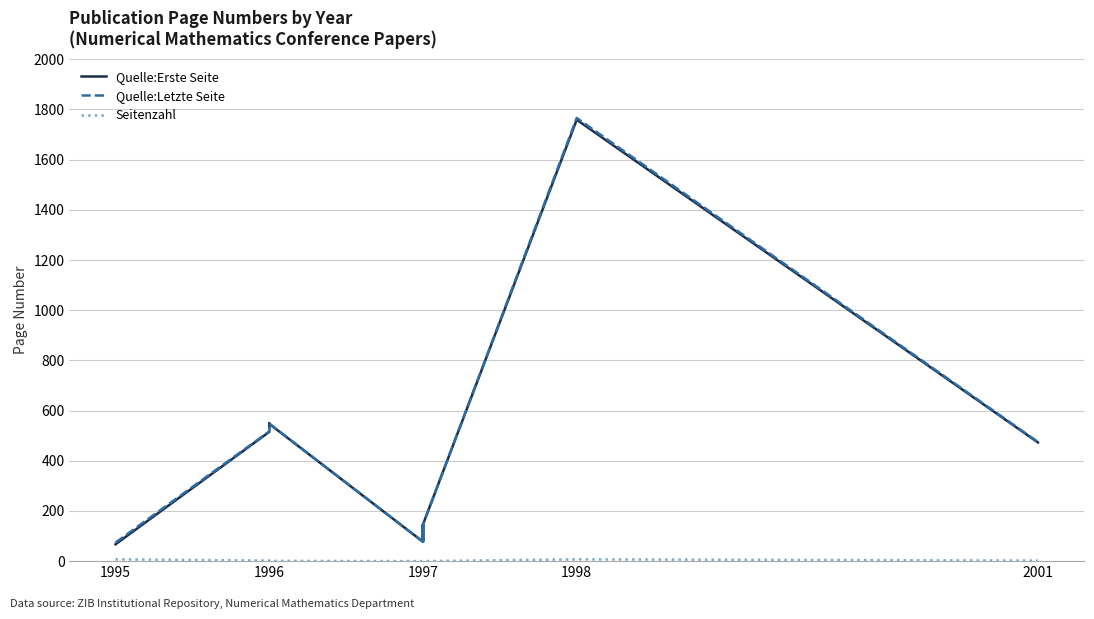

Between 1995 and 1997, which series saw the biggest shift?

Quelle:Erste Seite